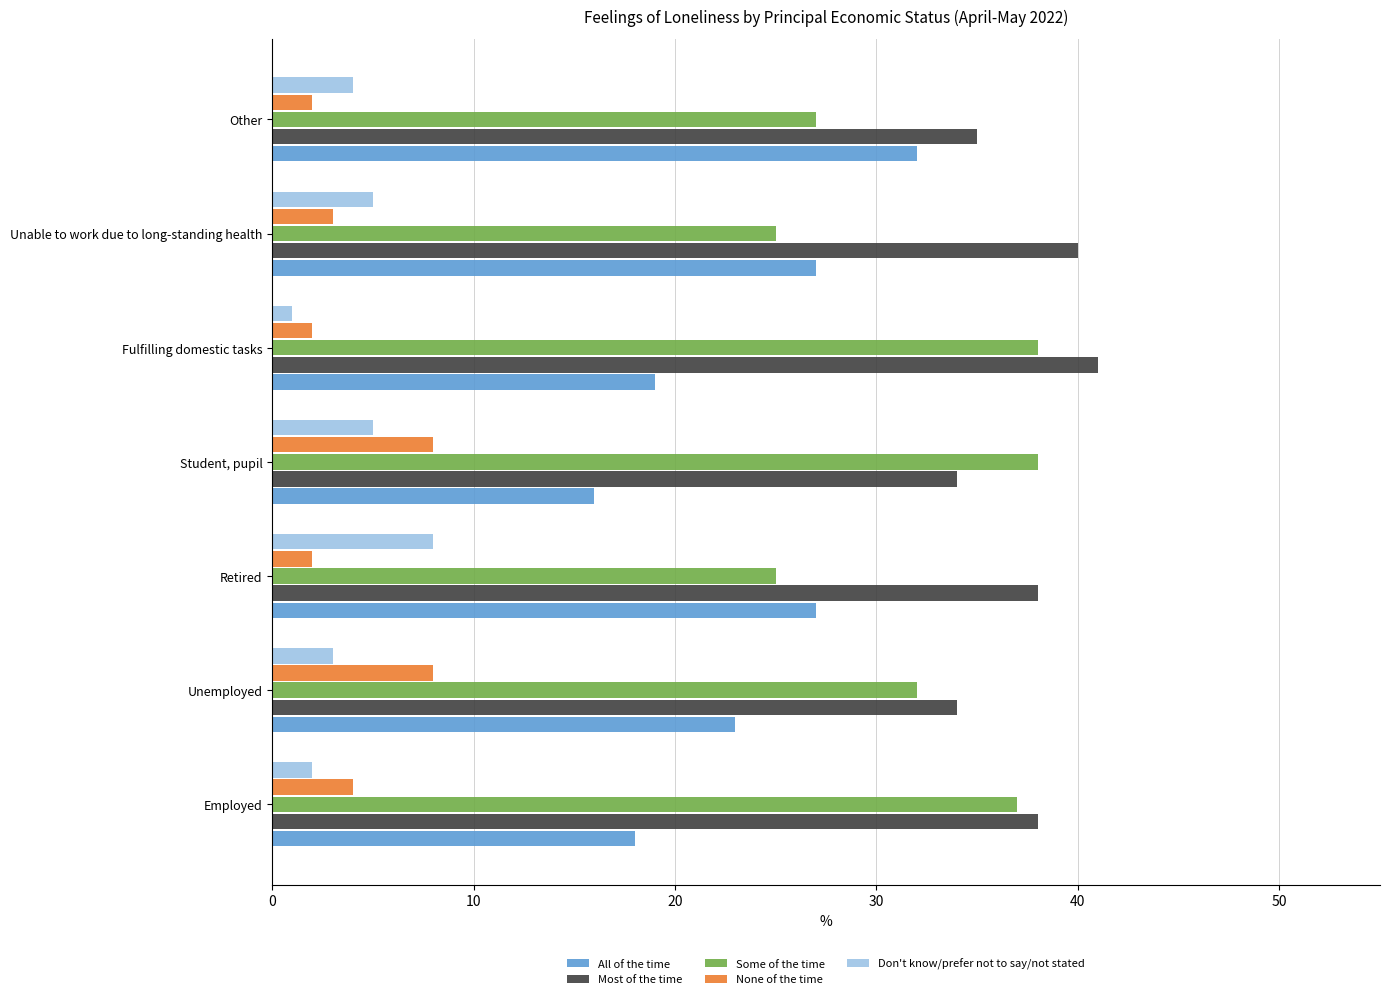

How many values in the All of the time series are below 23?

3